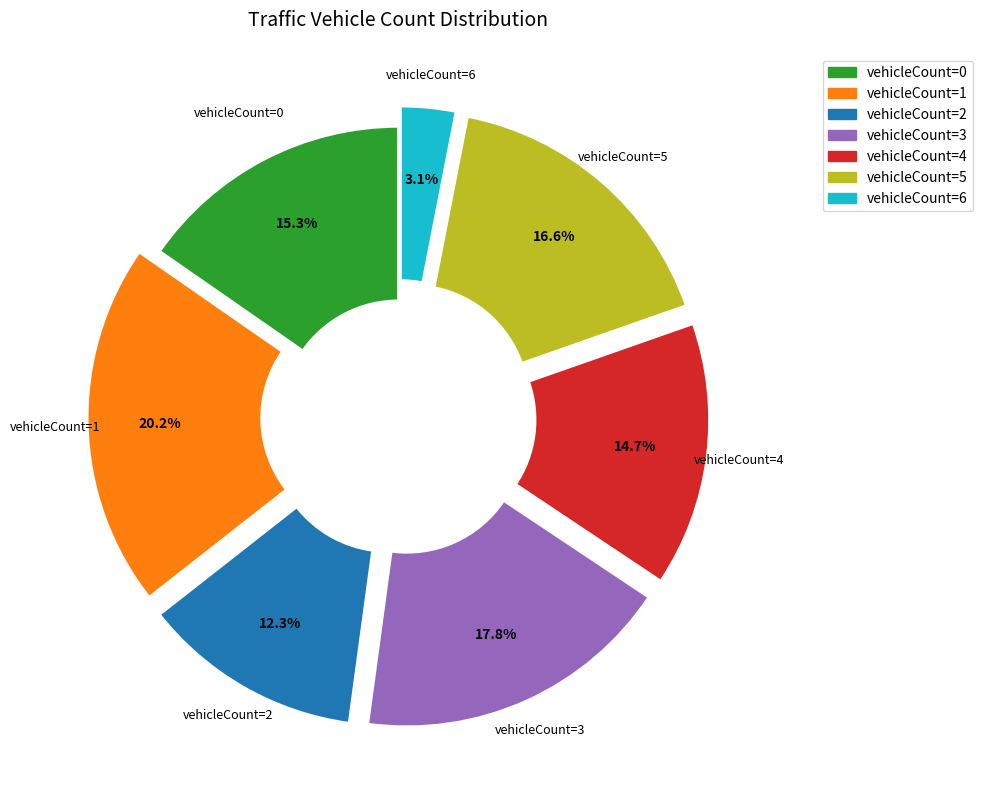

Count the number of slices in the pie.

7